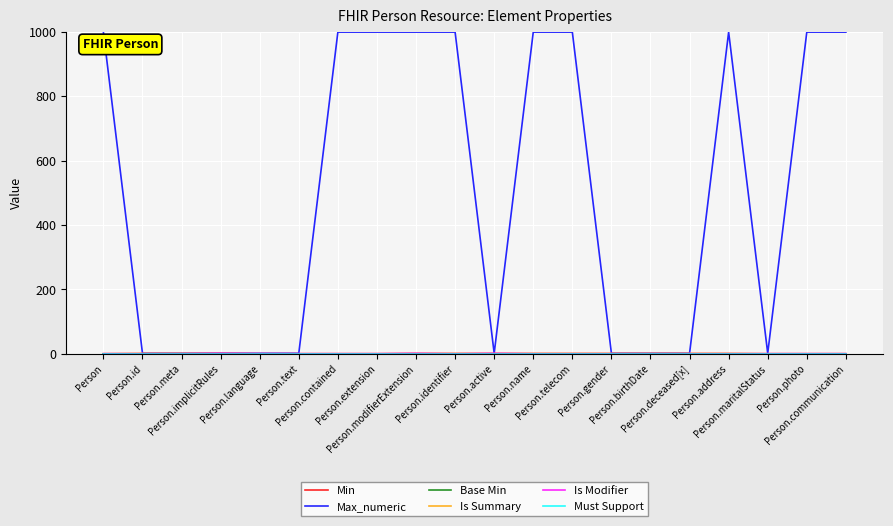

List the labels in order of Is Summary value, smallest first.

Person, Person.language, Person.text, Person.contained, Person.extension, Person.maritalStatus, Person.photo, Person.communication, Person.id, Person.meta, Person.implicitRules, Person.modifierExtension, Person.identifier, Person.active, Person.name, Person.telecom, Person.gender, Person.birthDate, Person.deceased[x], Person.address